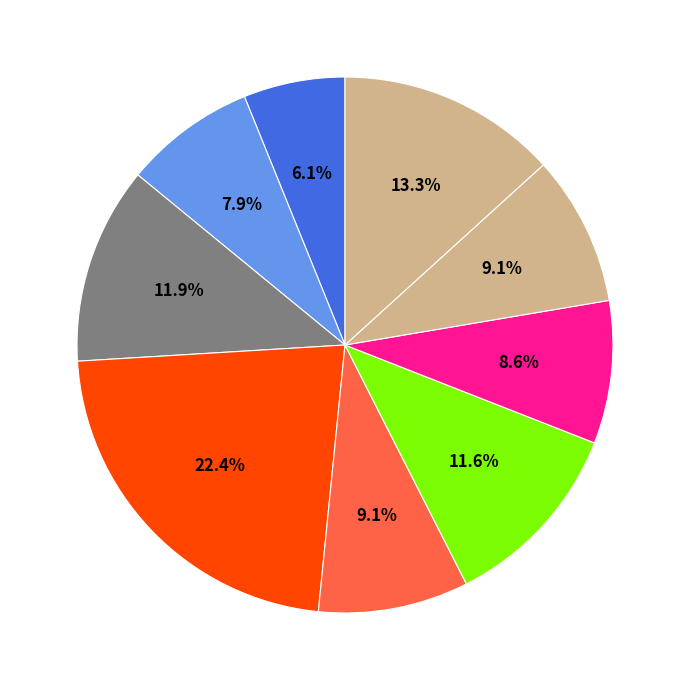

Does any single category account for the majority?

No